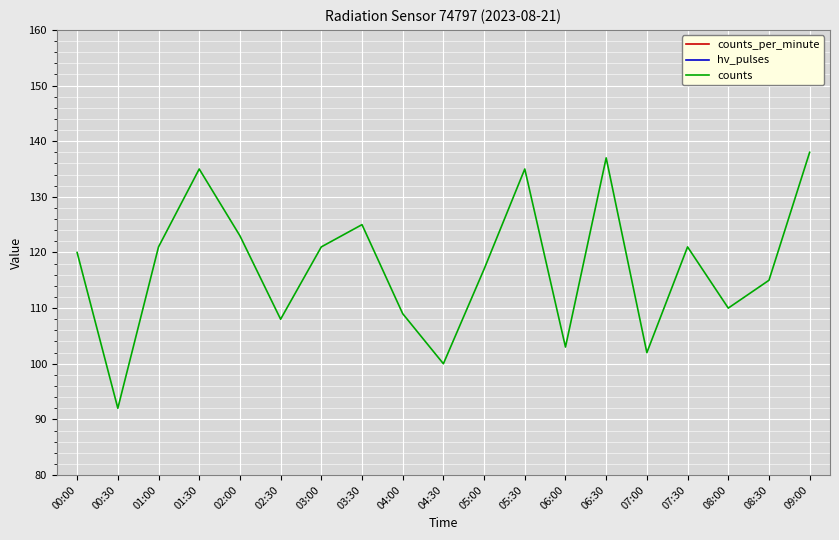

What are all the series names shown in the legend?

counts_per_minute, hv_pulses, counts